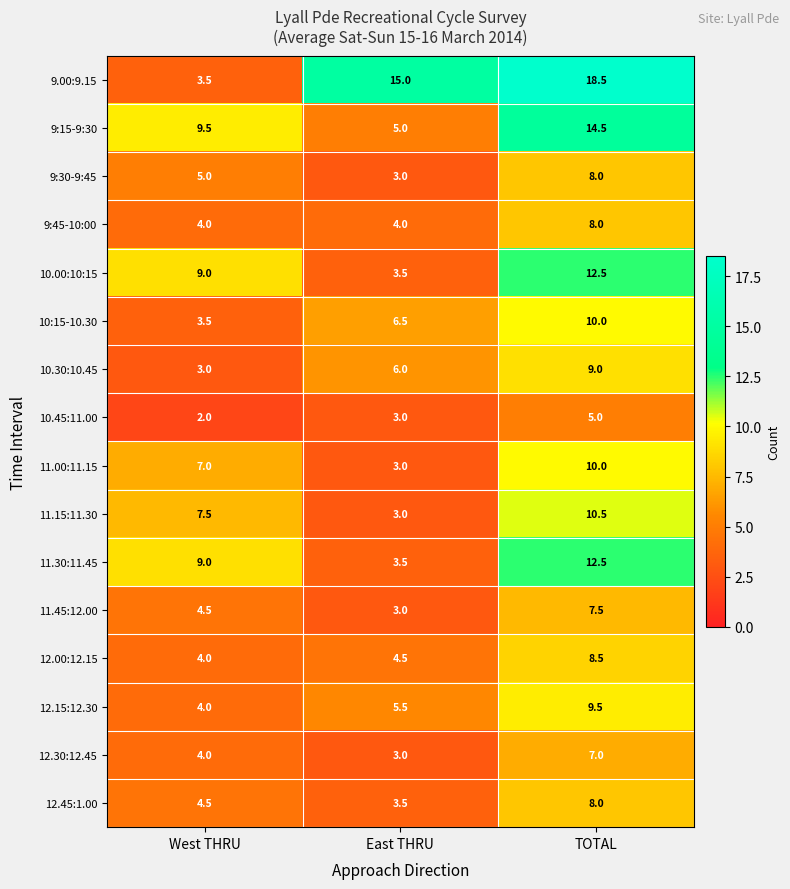

Is it true that 10.45:11.00 equals 3.1 at West THRU?

False